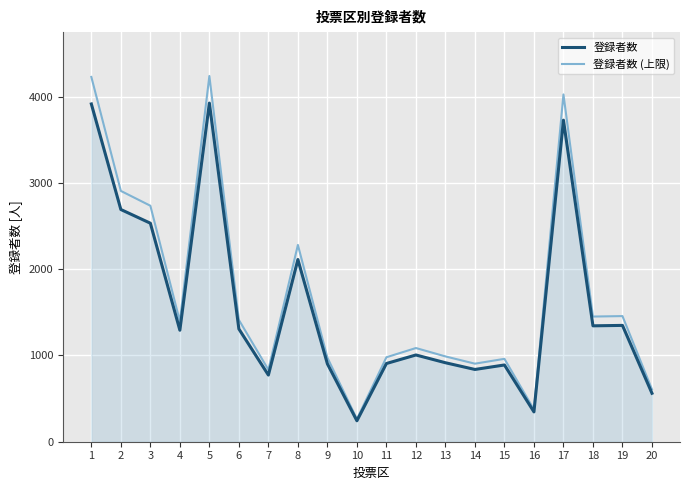

List the series in order of their peak value, lowest first.

登録者数, 登録者数 (上限)